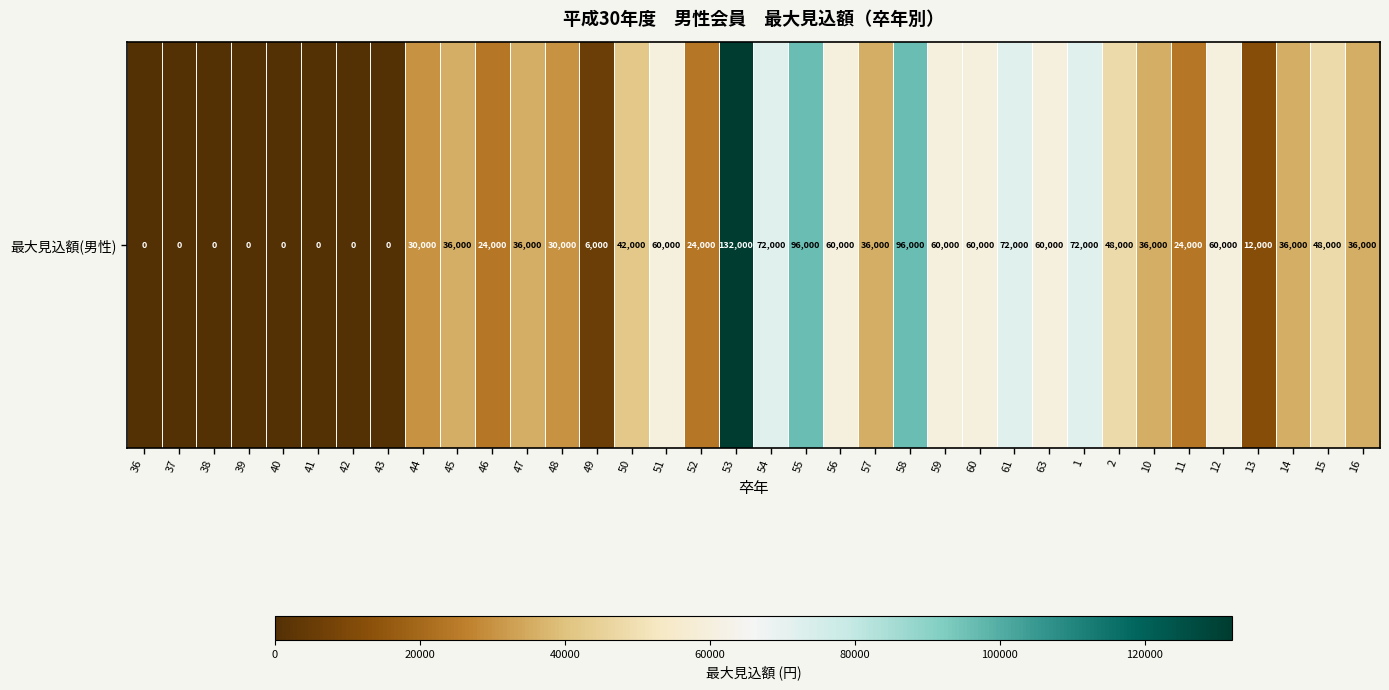

Rank the categories by value from lowest to highest.

36, 37, 38, 39, 40, 41, 42, 43, 49, 13, 46, 52, 11, 44, 48, 45, 47, 57, 10, 14, 16, 50, 2, 15, 51, 56, 59, 60, 63, 12, 54, 61, 1, 55, 58, 53